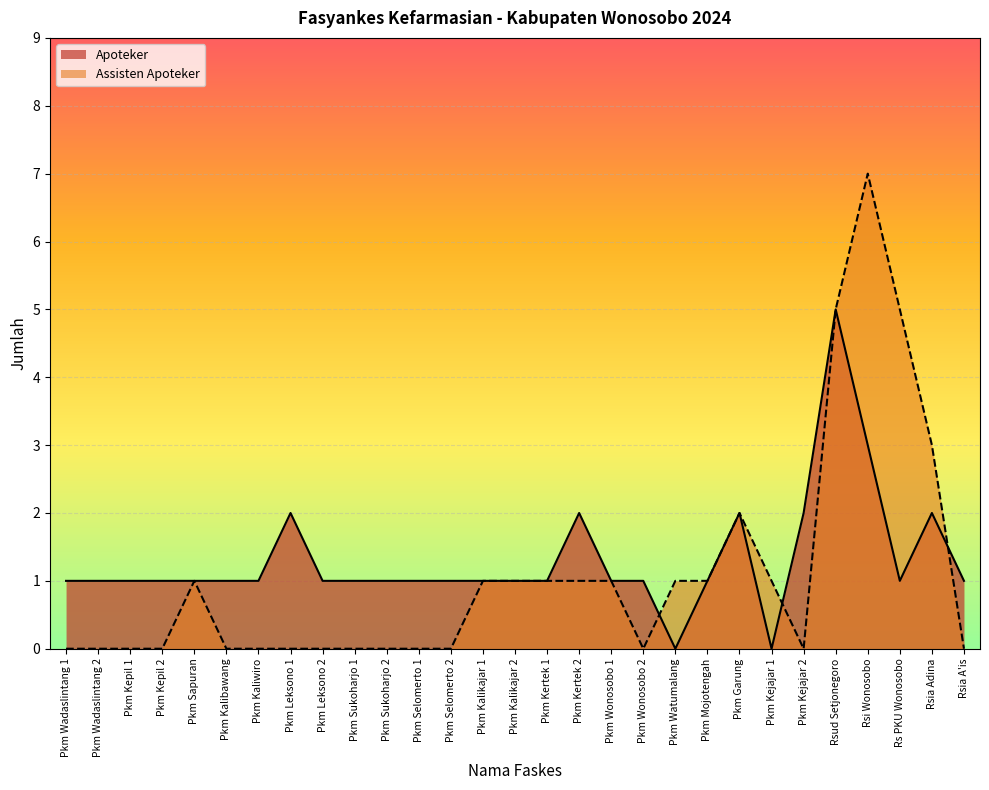

What are all the series names shown in the legend?

Apoteker, Assisten Apoteker